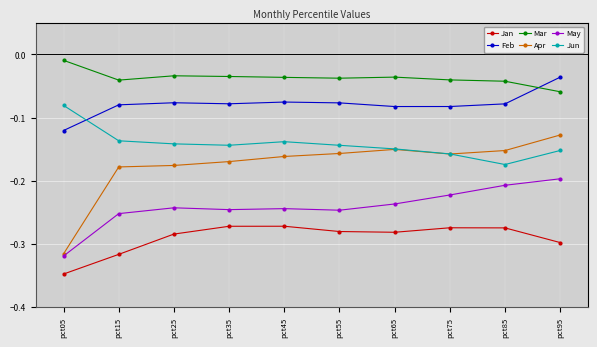

Which series has the largest total across all categories?

Mar